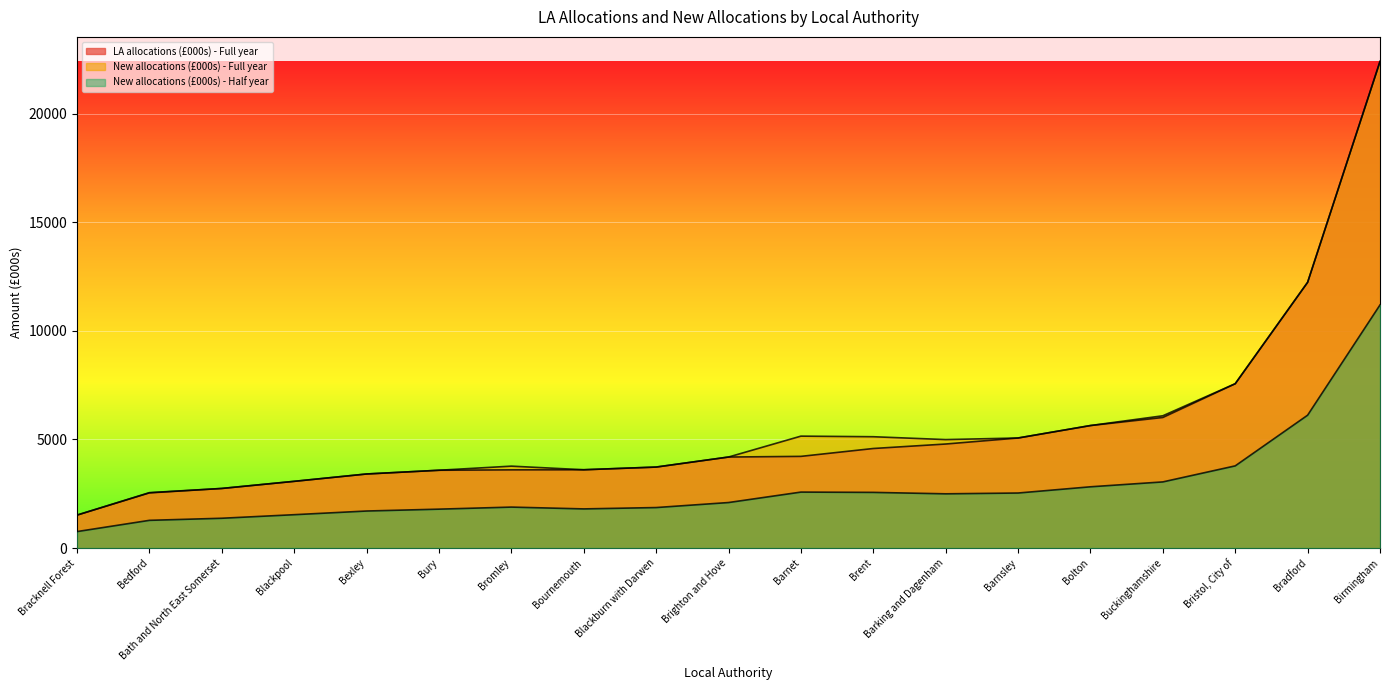

How many lines are shown in the chart?

3